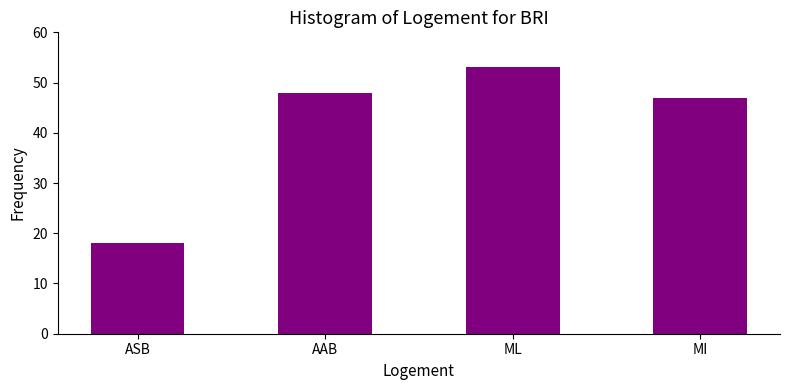

Reading left to right, list all the values displayed in this chart.

ASB=18	AAB=48	ML=53	MI=47